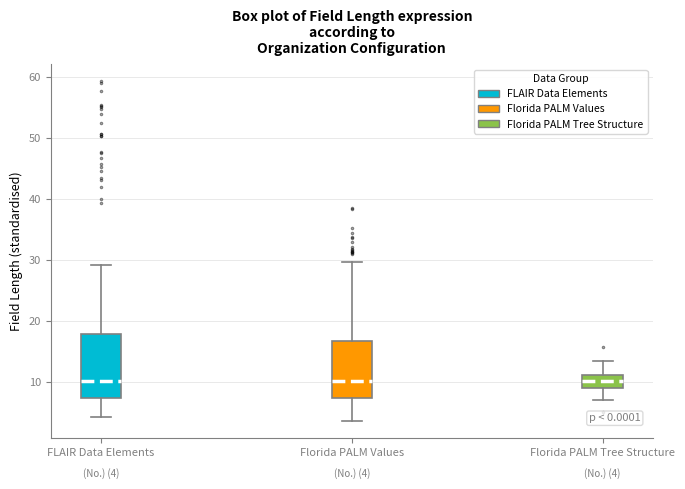

Comparing the boxes themselves (not the whiskers), which one is the tallest?

FLAIR Data Elements